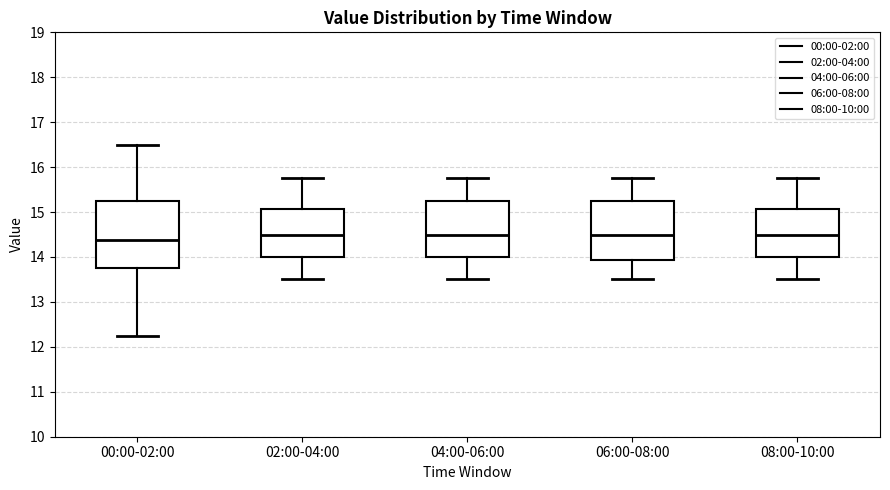

Which box is the tallest, from its lower edge to its upper edge?

00:00-02:00